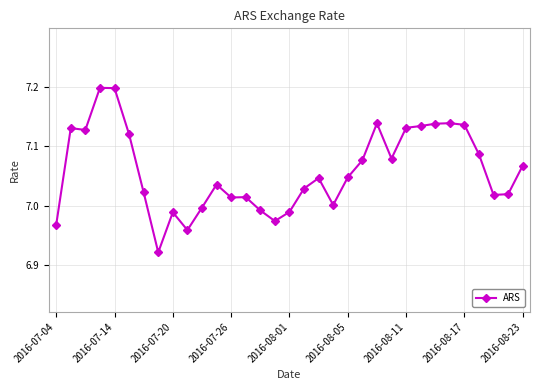

What is the maximum value shown in the chart?

7.2